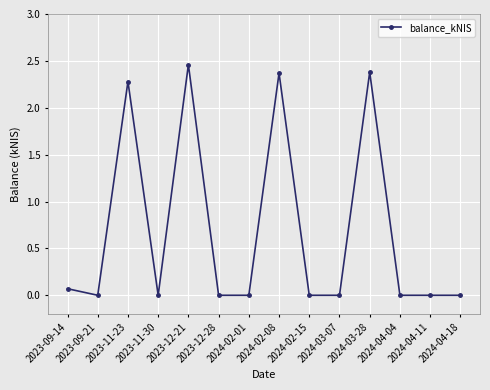

At which label is the value closest to 1?

2023-09-14